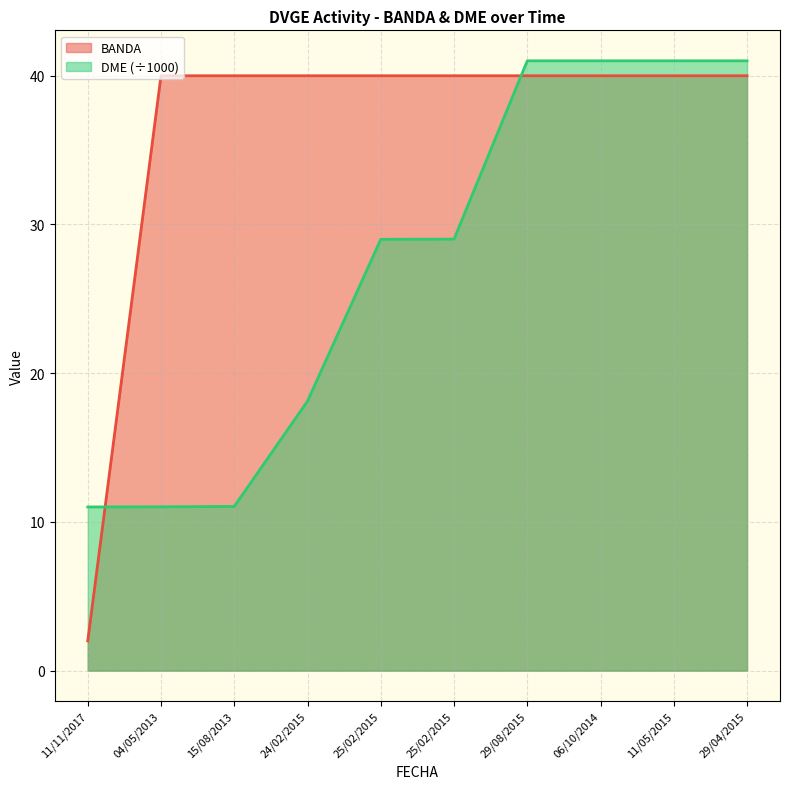

The DME series shows 41.0 at 11/05/2015. True or false?

True